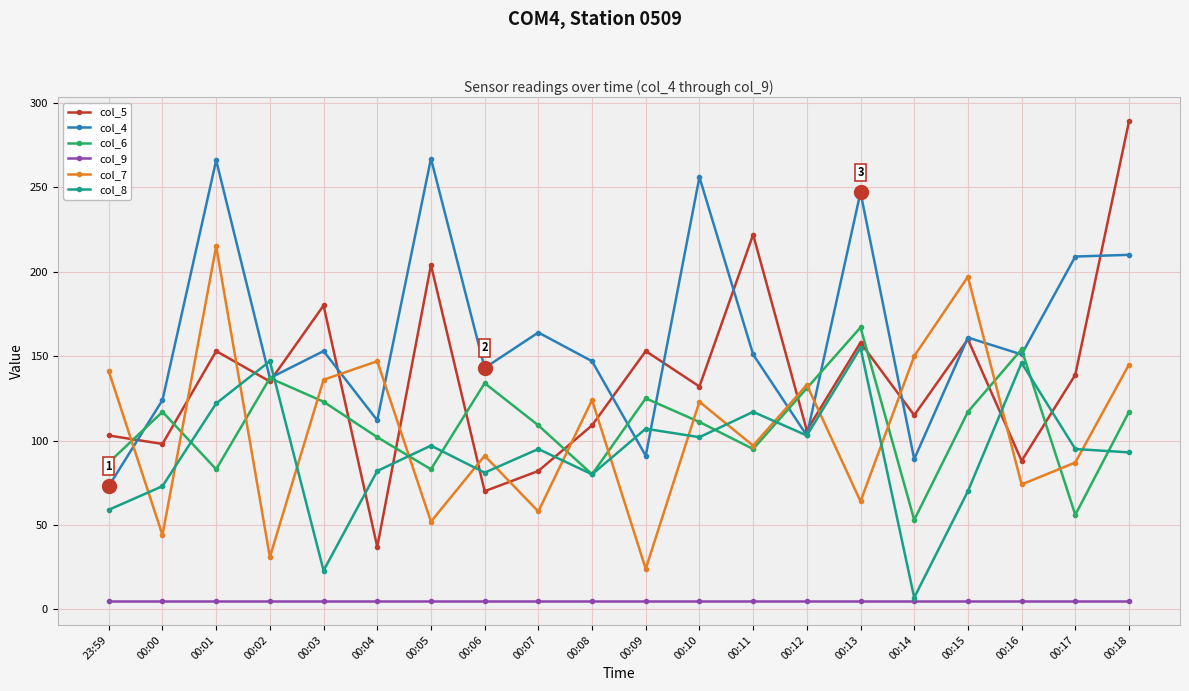

How many lines are shown in the chart?

6